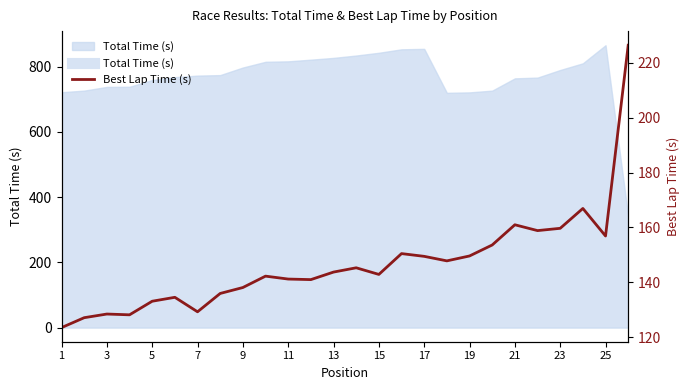

What is the difference between the maximum and minimum values?

102.7